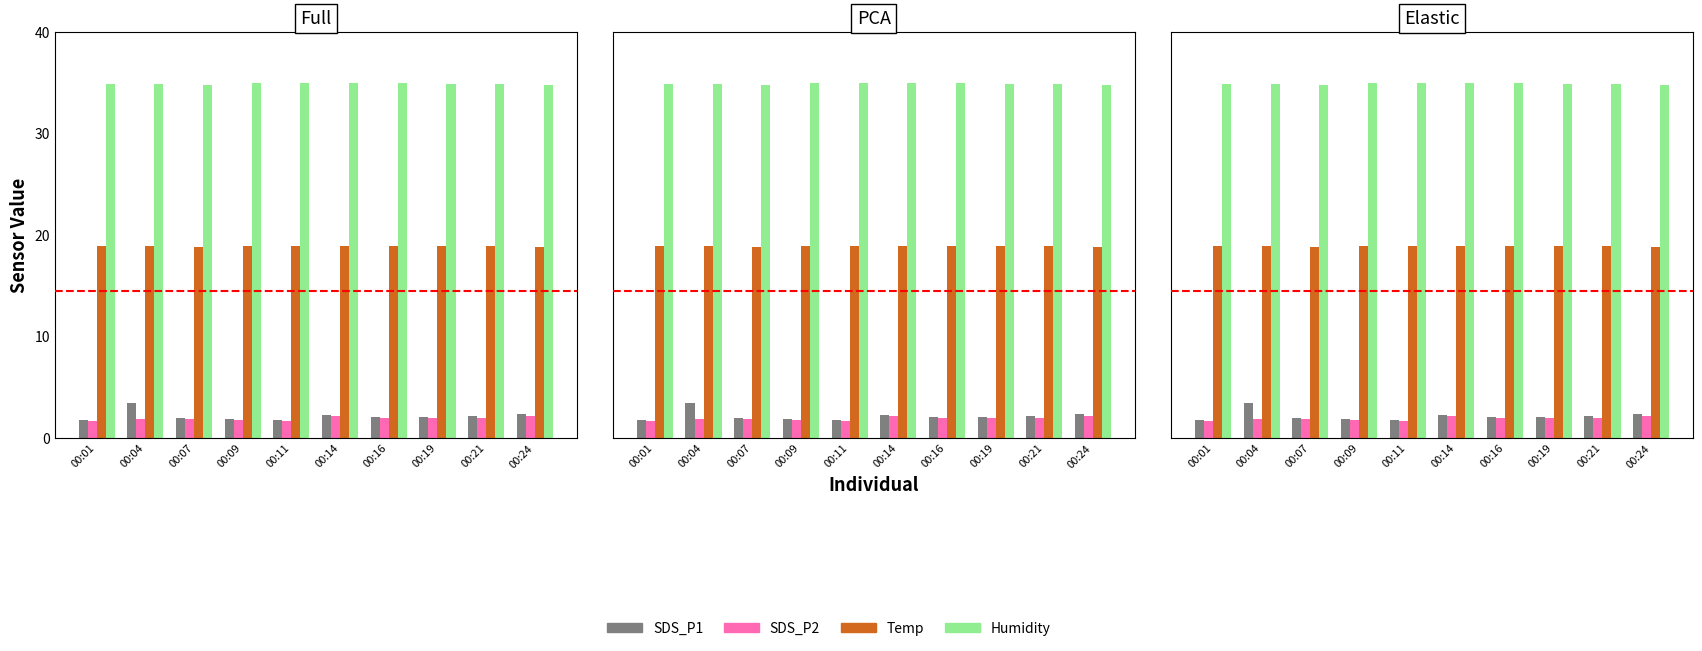

What is the value of the SDS_P1 bar at the 5th from the left?

1.8